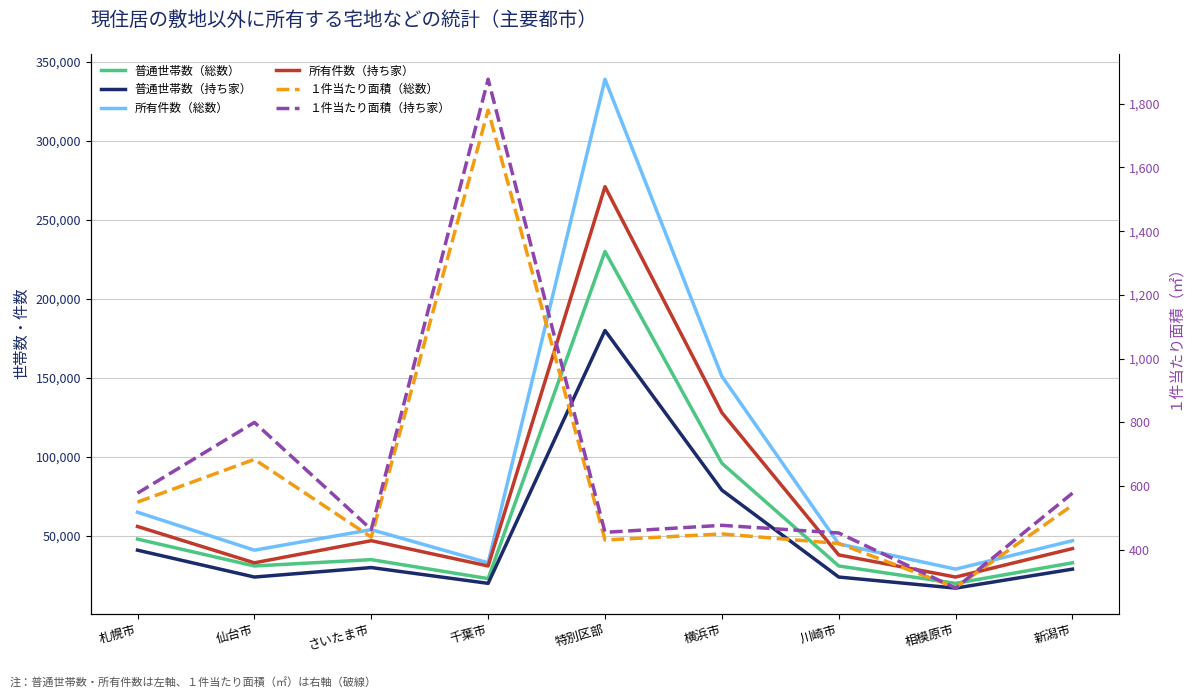

What is the value of the 普通世帯数（総数） point at the 2nd from the left?

31000